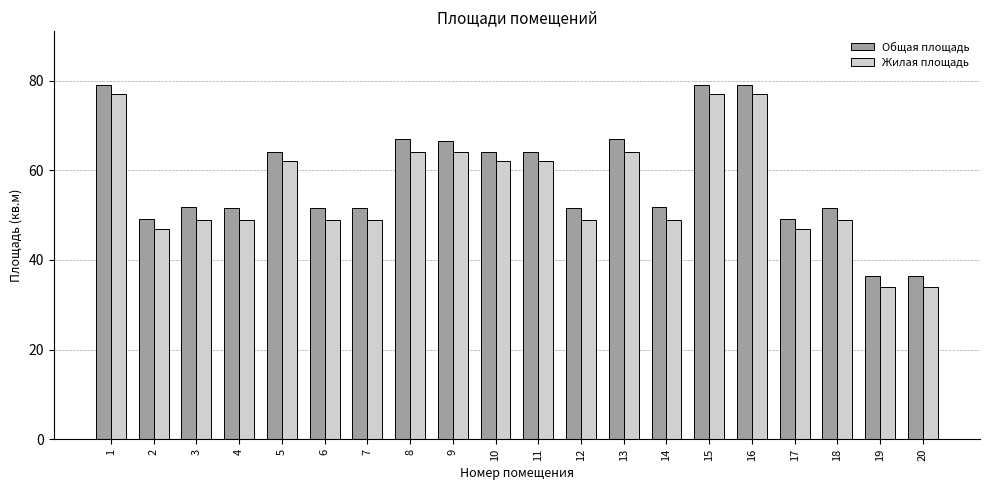

Are the bars horizontal?

No